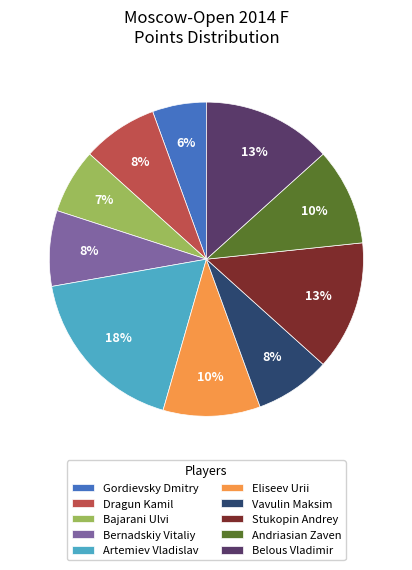

To the nearest percent, what percentage of the pie is Belous Vladimir?

13%